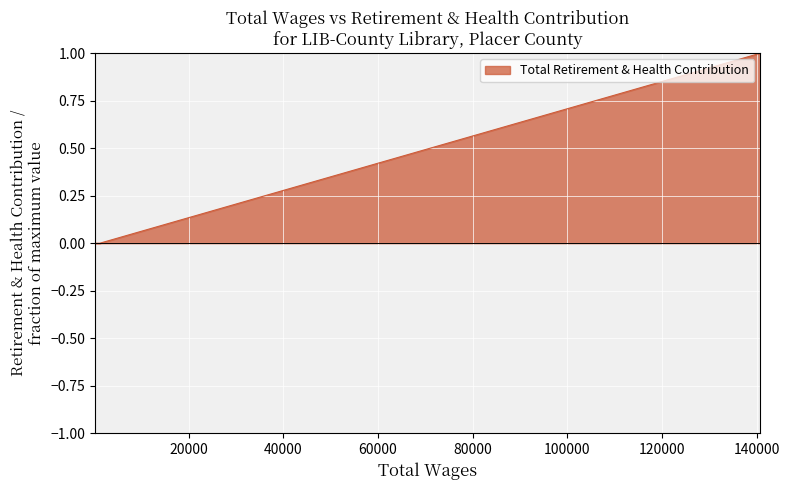

Reading right to left, extract all data points from this chart.

322.0=0	446.0=0	448.0=0	562.0=0	611.0=0	1263.0=0	140834.0=1